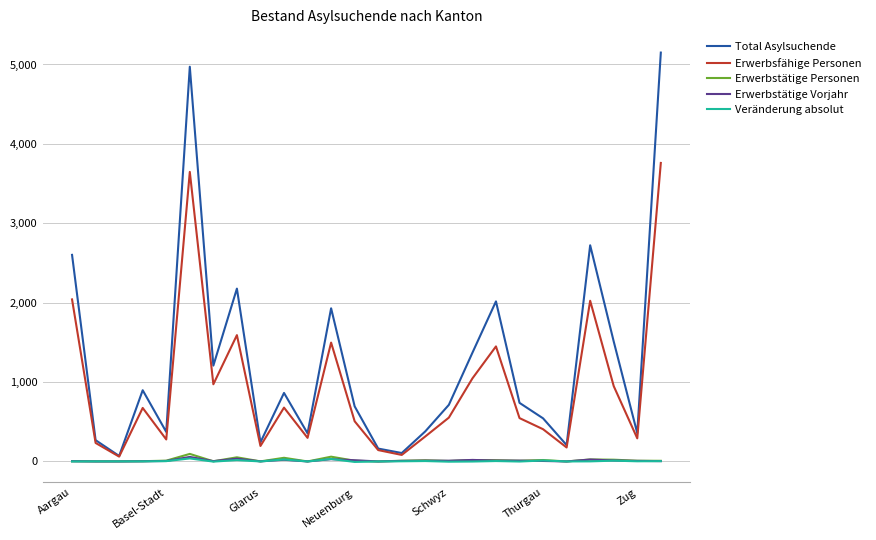

Which series has the largest total across all categories?

Total Asylsuchende